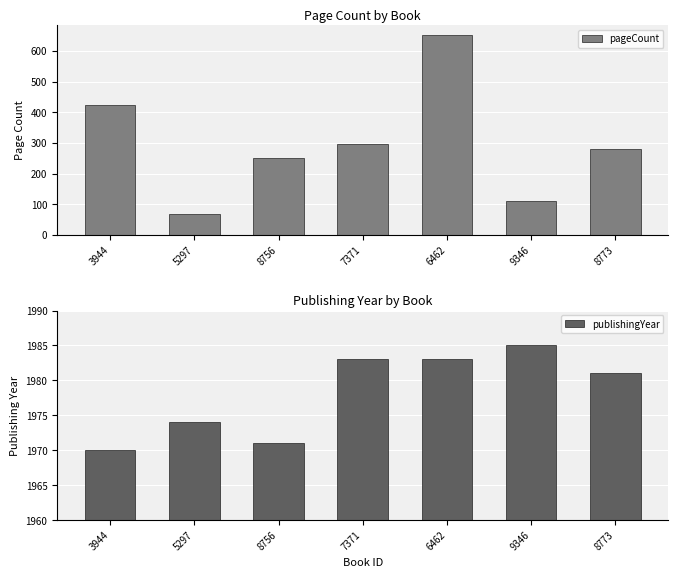

At which label does publishingYear reach its minimum?

3944